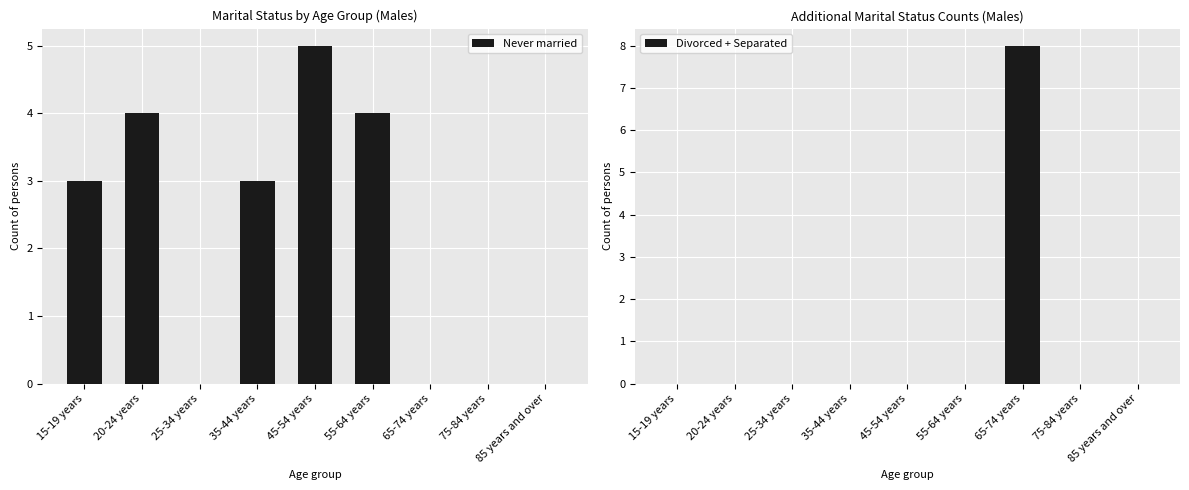

At how many categories does at least one series exceed 0?

6